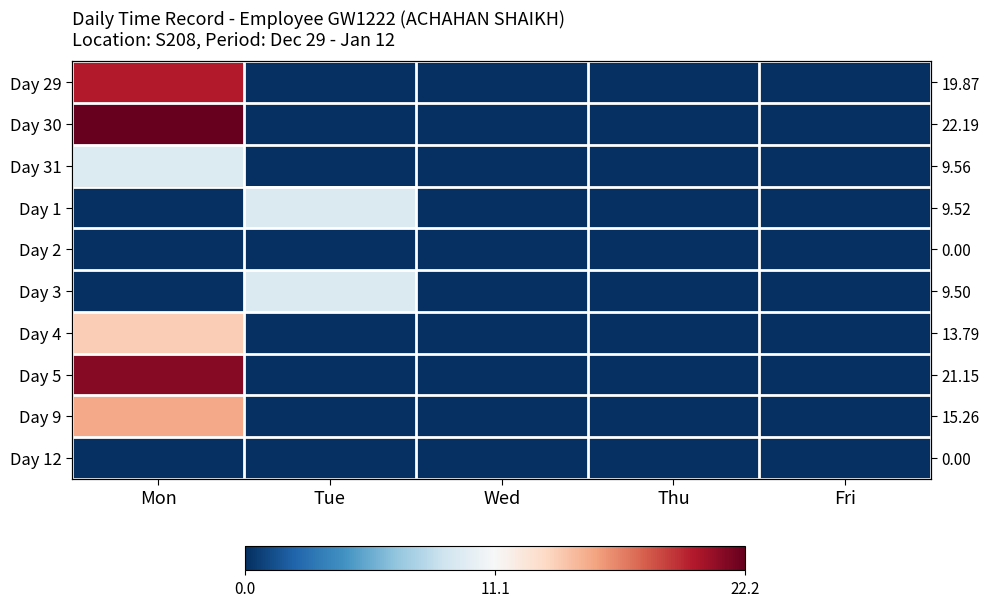

What is the difference between the maximum and minimum values in the Day 3 series?

9.5